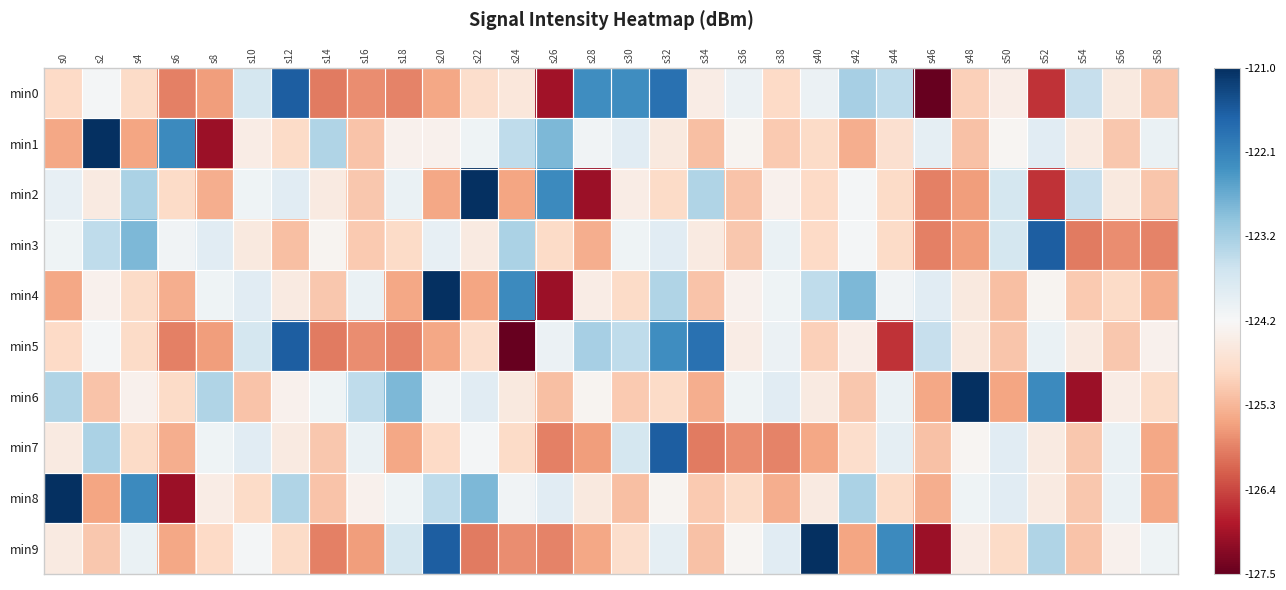

Which has a higher value, s20 or s38?

s38